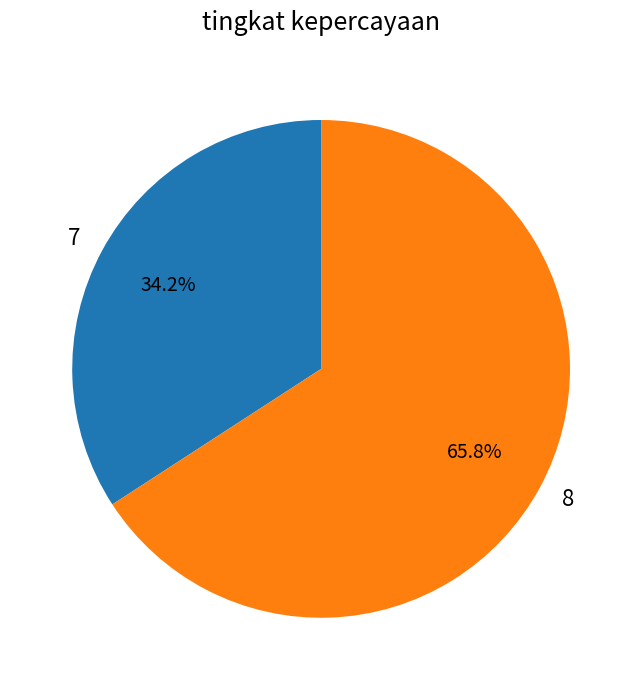

What is the ratio of the value at 7 to the value at 8?

0.5